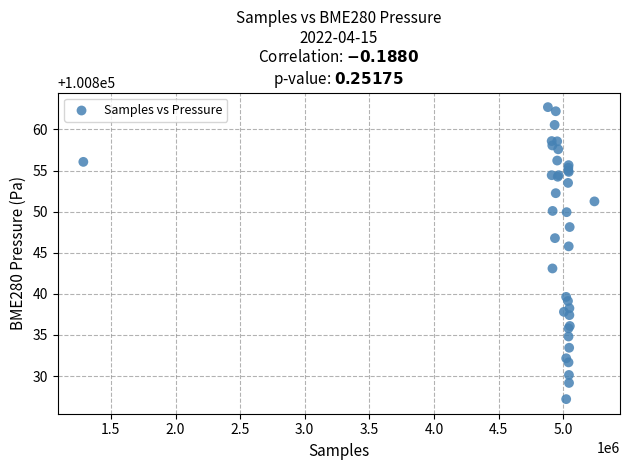

What Y value in the scatter plot is closest to 100844?

100843.1